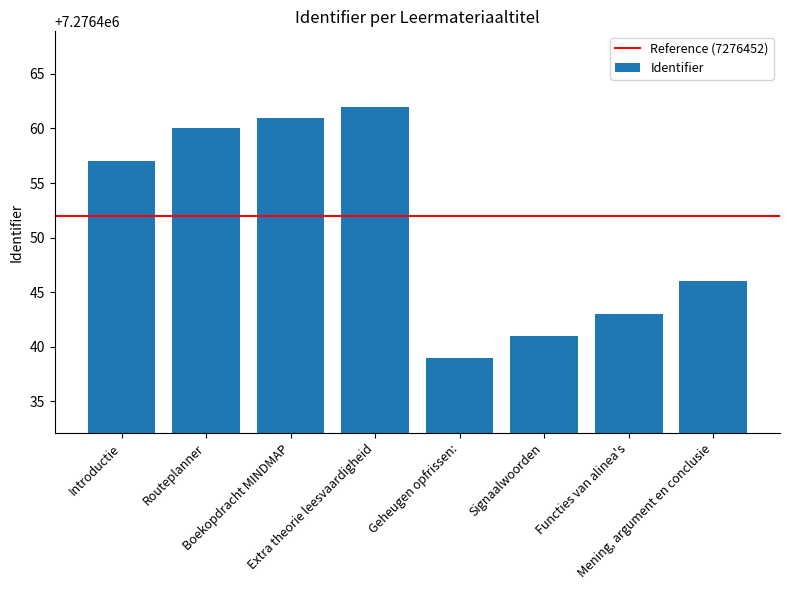

Are the bars grouped side by side (vs. stacked)?

No